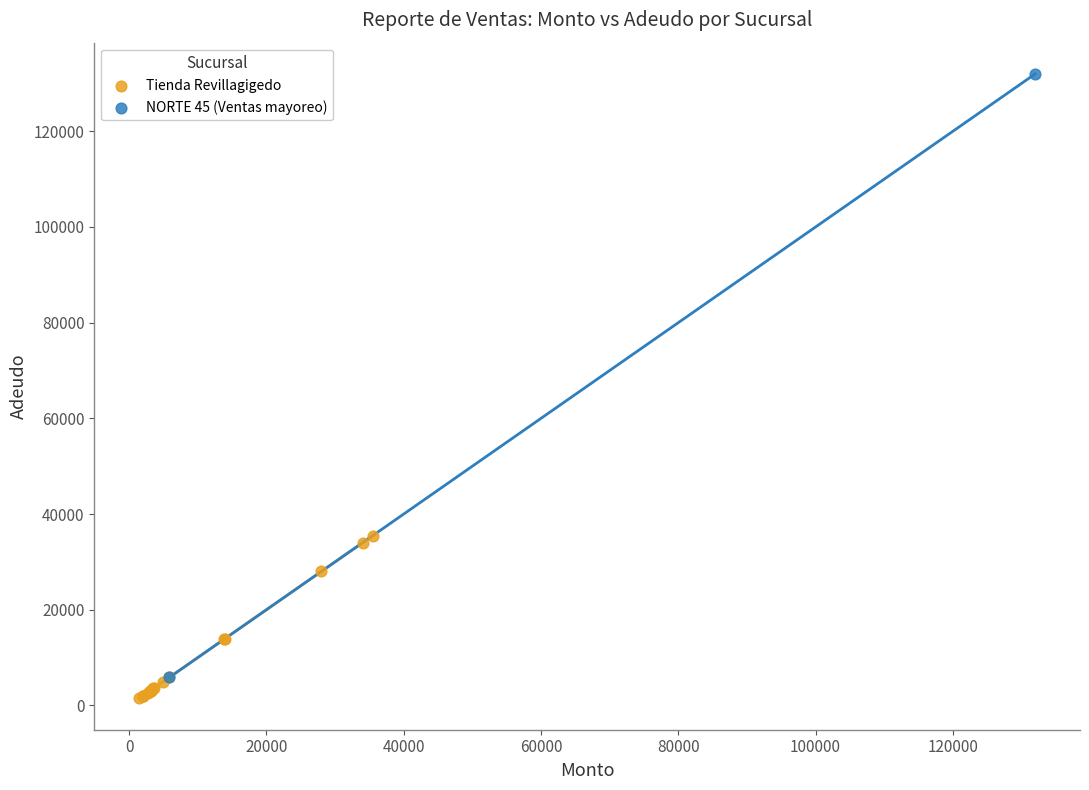

What are all the series names shown in the legend?

Tienda Revillagigedo, NORTE 45 (Ventas mayoreo)